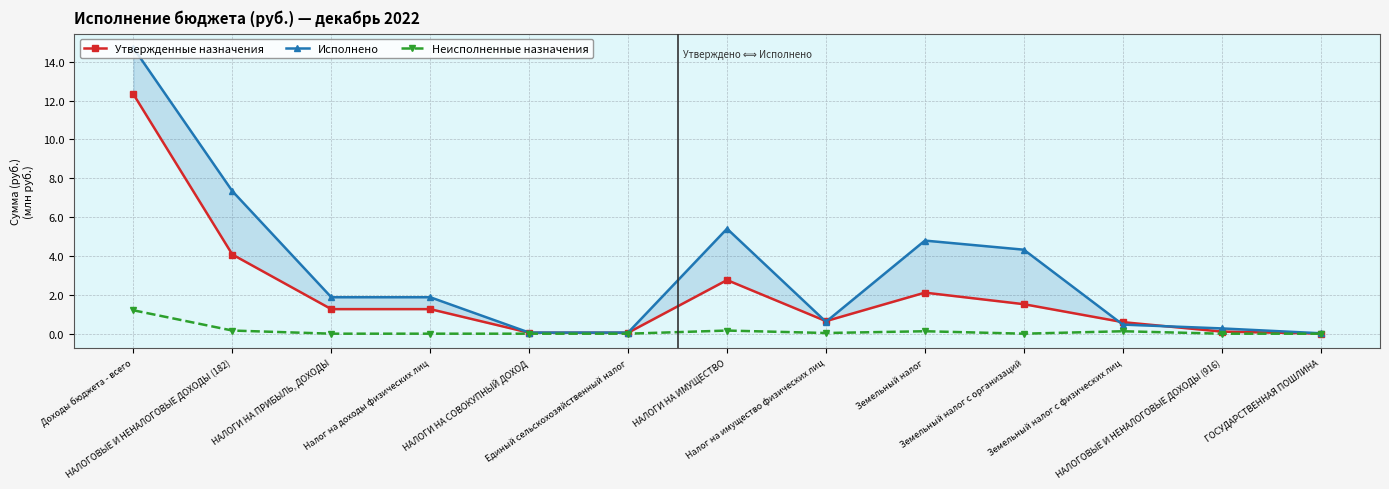

Reading left to right, extract all data points from this chart.

Утвержденные назначения: 12.3	4.1	1.3	1.3	0.1	0.1	2.8	0.6	2.1	1.5	0.6	0.1	0.0
Исполнено: 14.7	7.3	1.9	1.9	0.1	0.1	5.4	0.6	4.8	4.3	0.5	0.3	0.0
Неисполненные назначения: 1.2	0.2	0.0	0.0	0.0	0.0	0.2	0.0	0.1	0.0	0.1	0.0	0.0